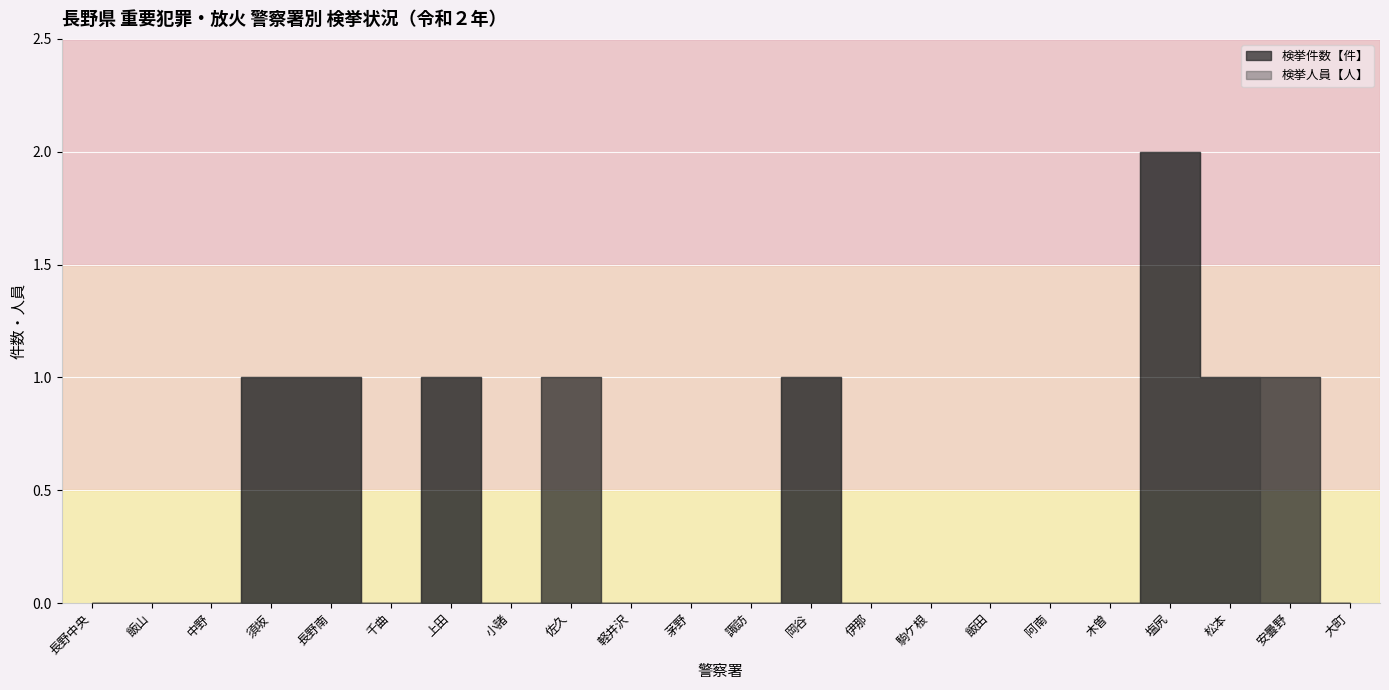

What is the difference between the maximum and minimum values in the 検挙件数【件】 series?

2